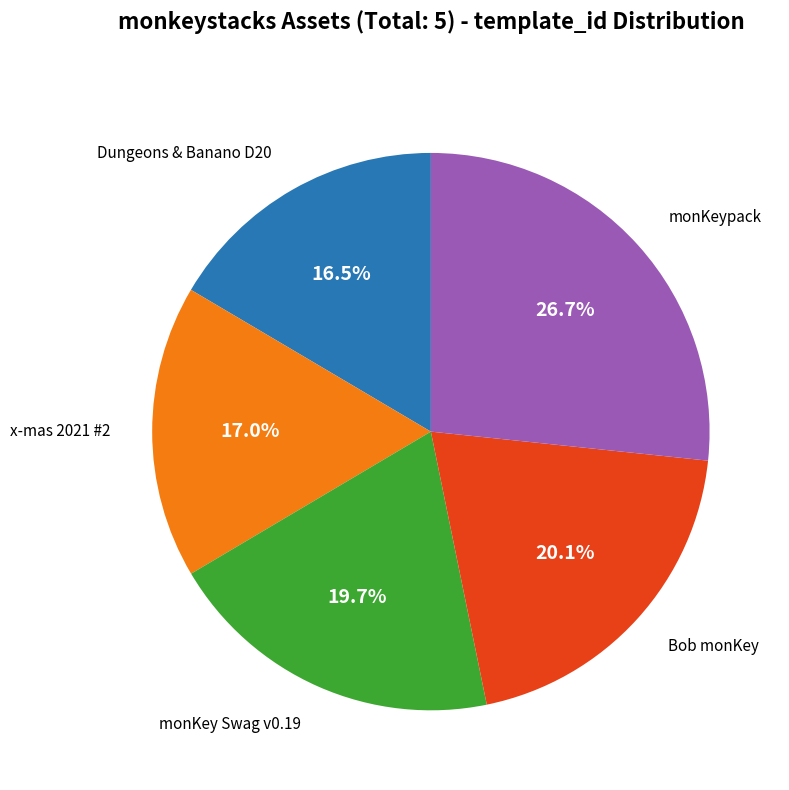

To the nearest percent, what is the average slice percentage?

20%